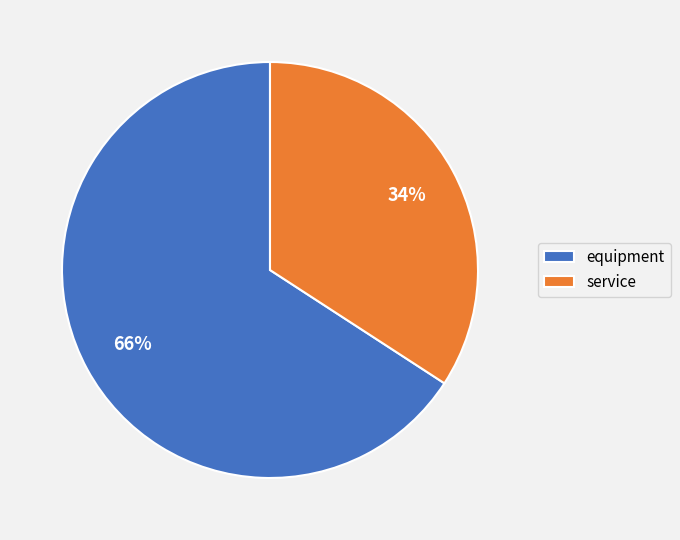

Does any single category account for the majority?

Yes